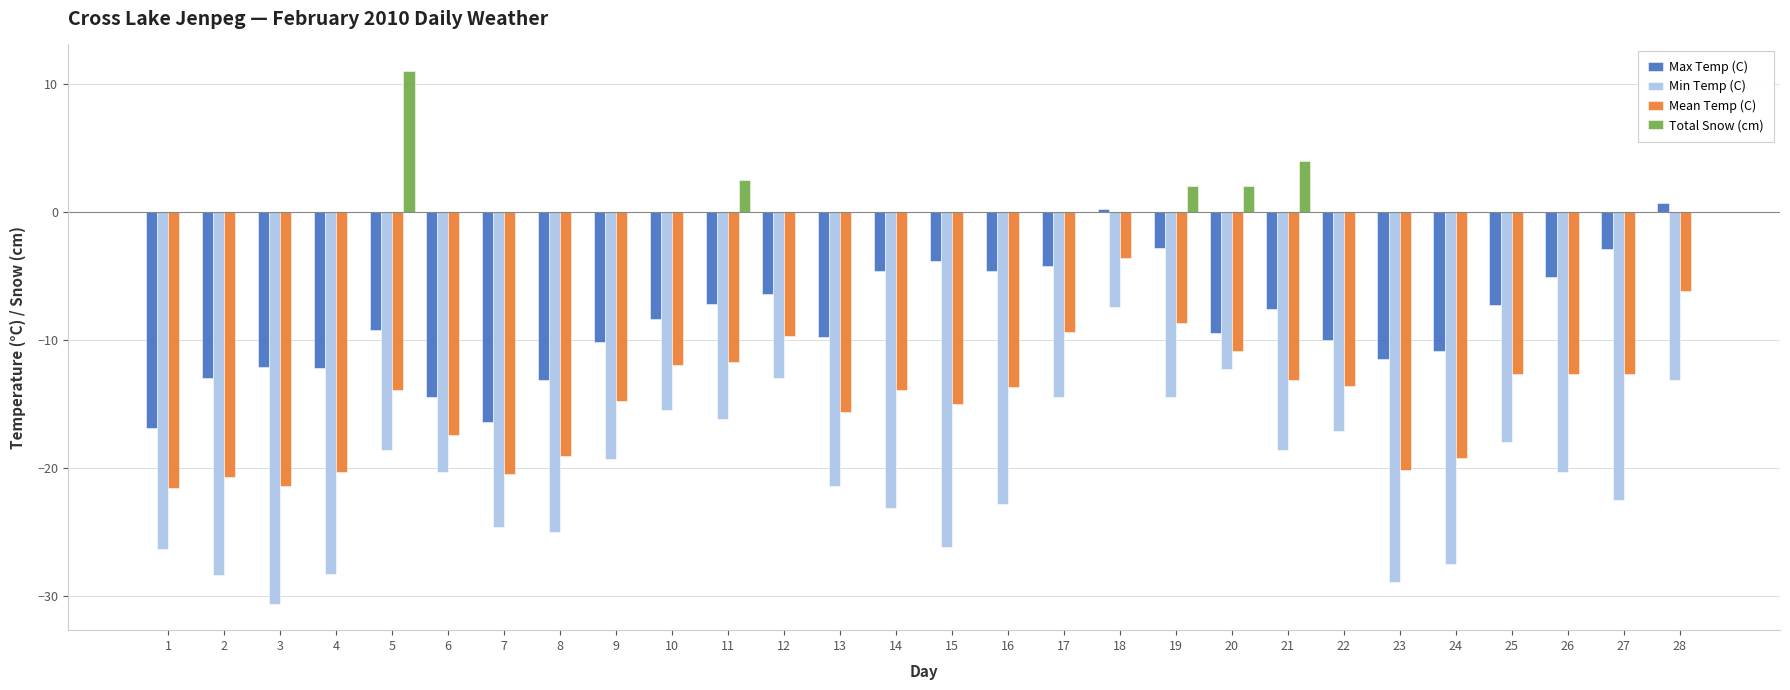

Is the value of Min Temp (C) at 13 greater than the value of Mean Temp (C) at 16?

No